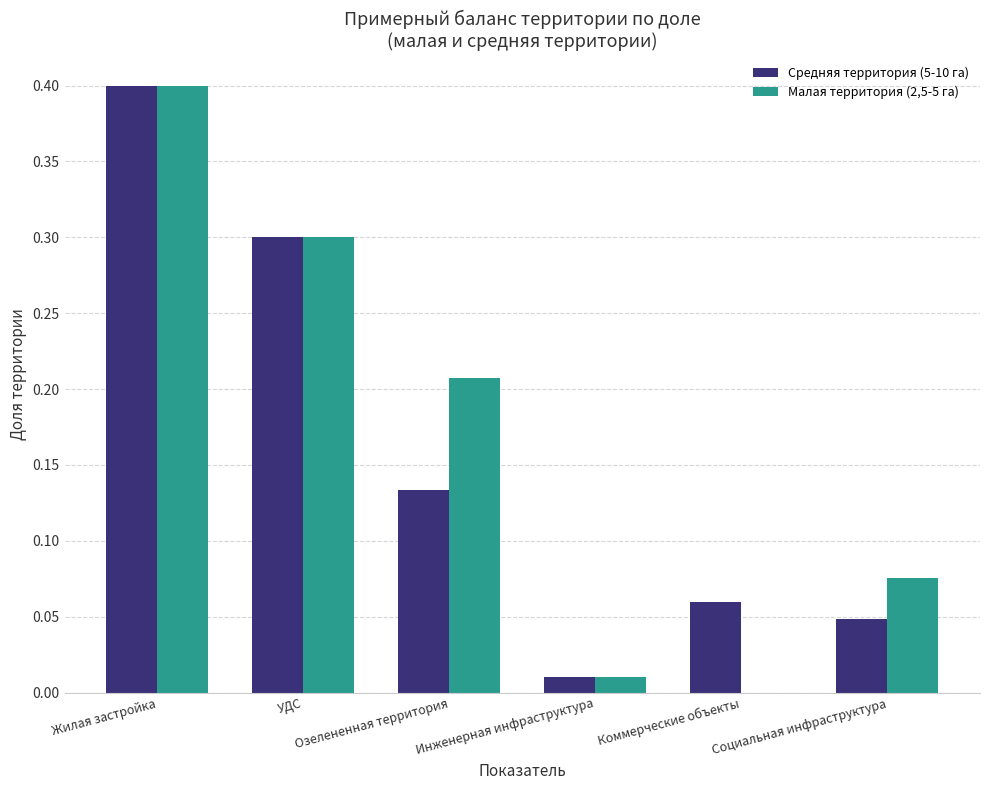

The Малая территория (2,5-5 га) series shows 0.4 at УДС. True or false?

False